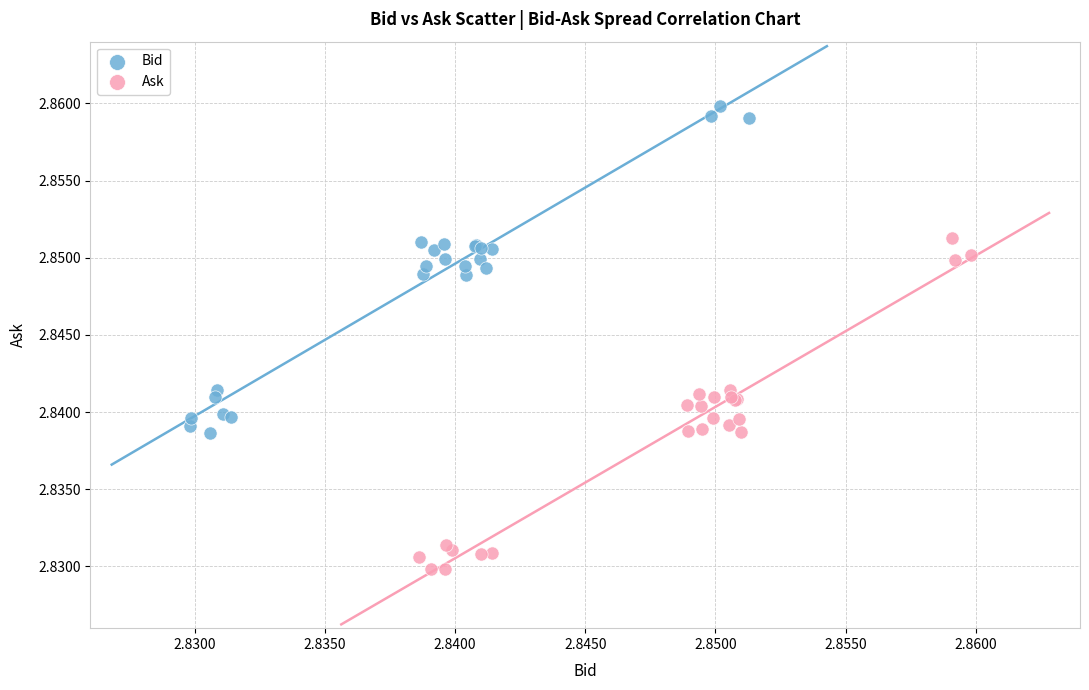

Which series reaches the minimum Y coordinate?

Ask